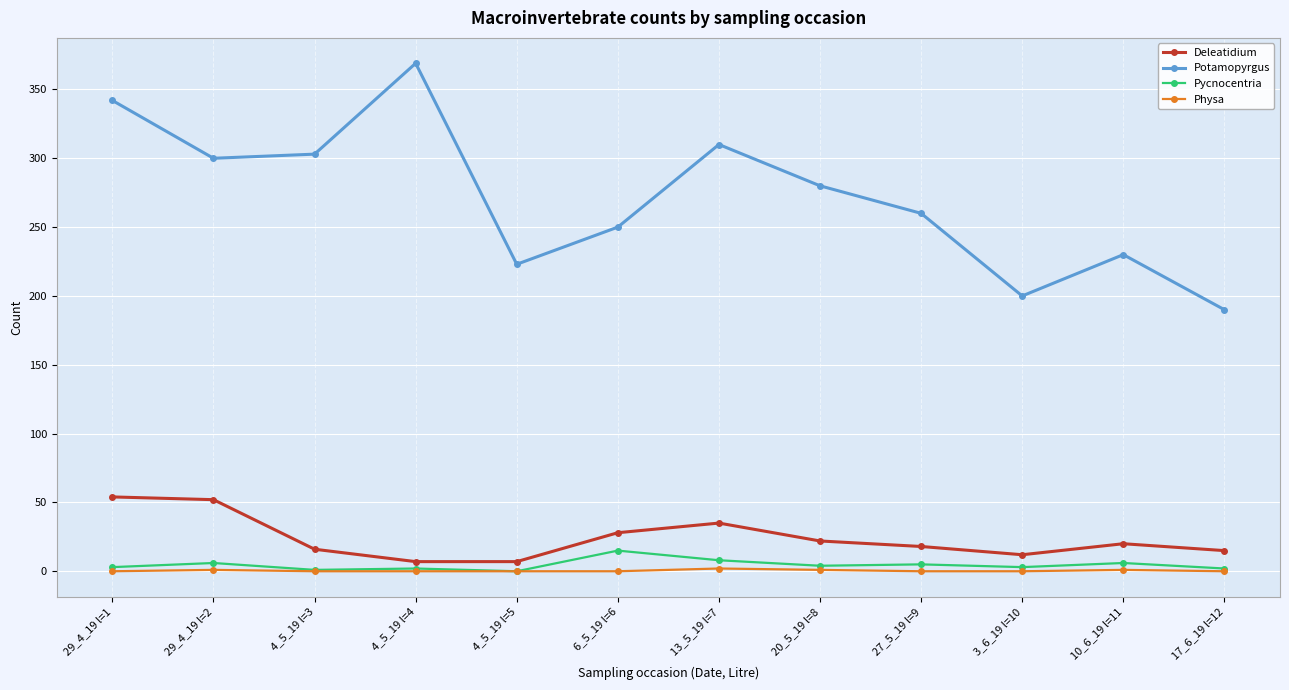

The Deleatidium series shows 91 at 29_4_19 l=2. True or false?

False